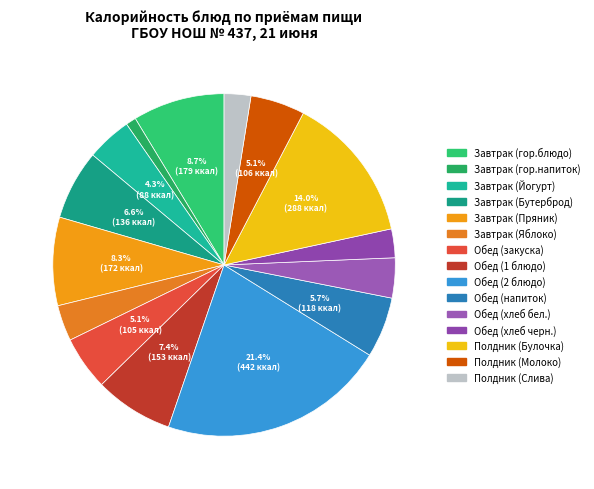

Which slice is the largest?

Обед (2 блюдо)